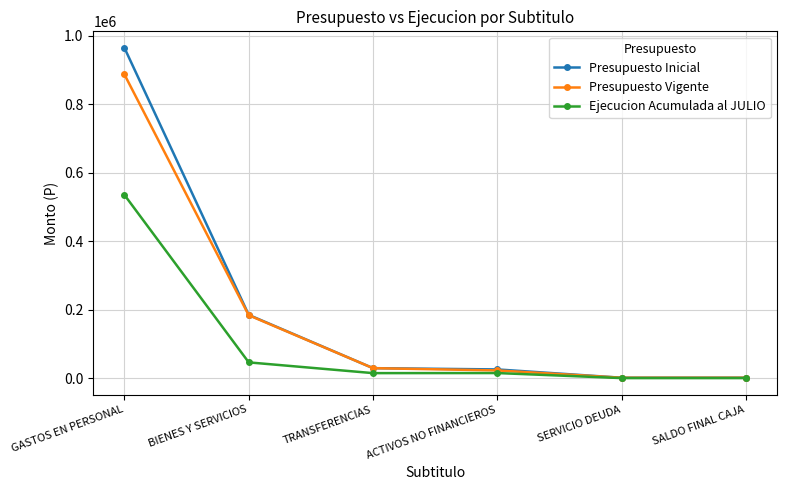

What is the label of the 1st point from the right?

SALDO FINAL CAJA